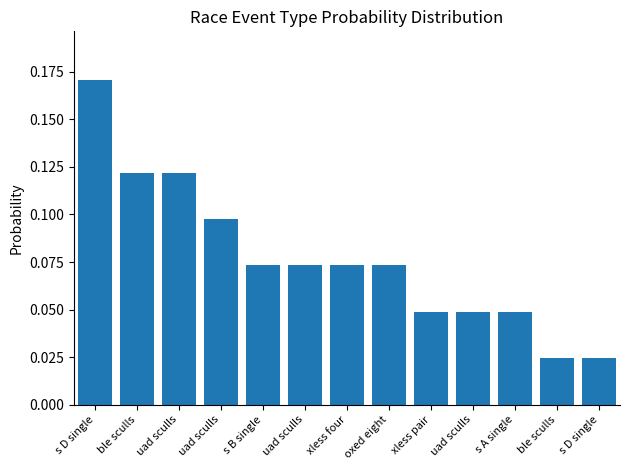

How many bars are there in total?

13